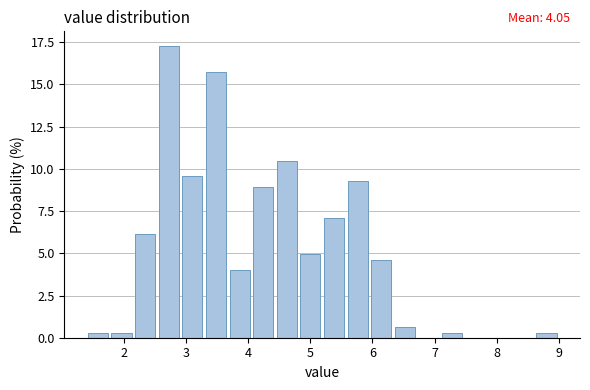

Around what value on the x-axis is the tallest bar? Give the approximate position of its centre, as read against the axis.

2.7